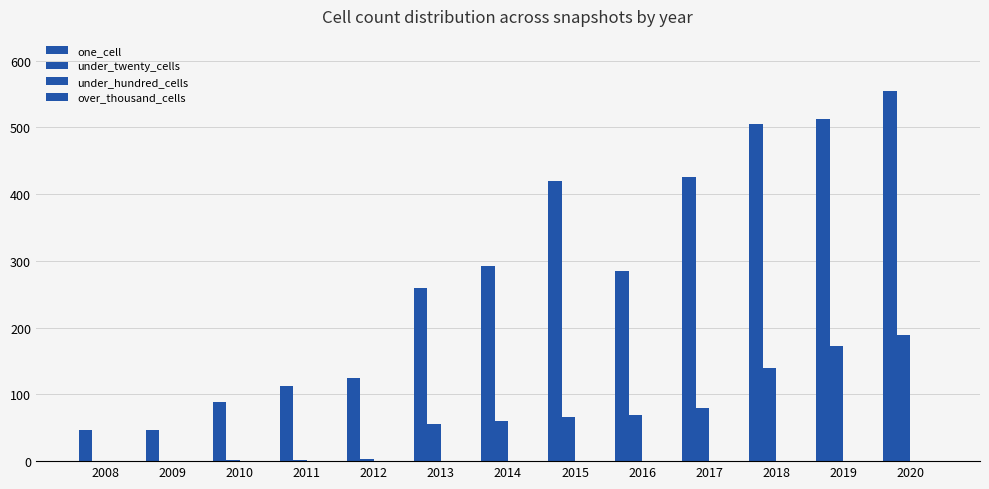

Does the chart contain stacked bars?

No